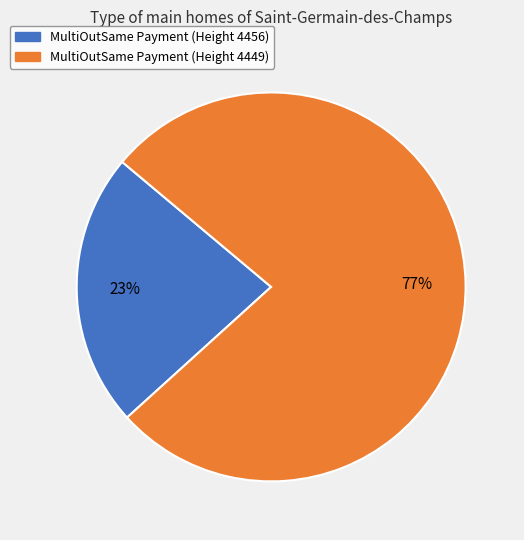

How many segments does this pie chart have?

2